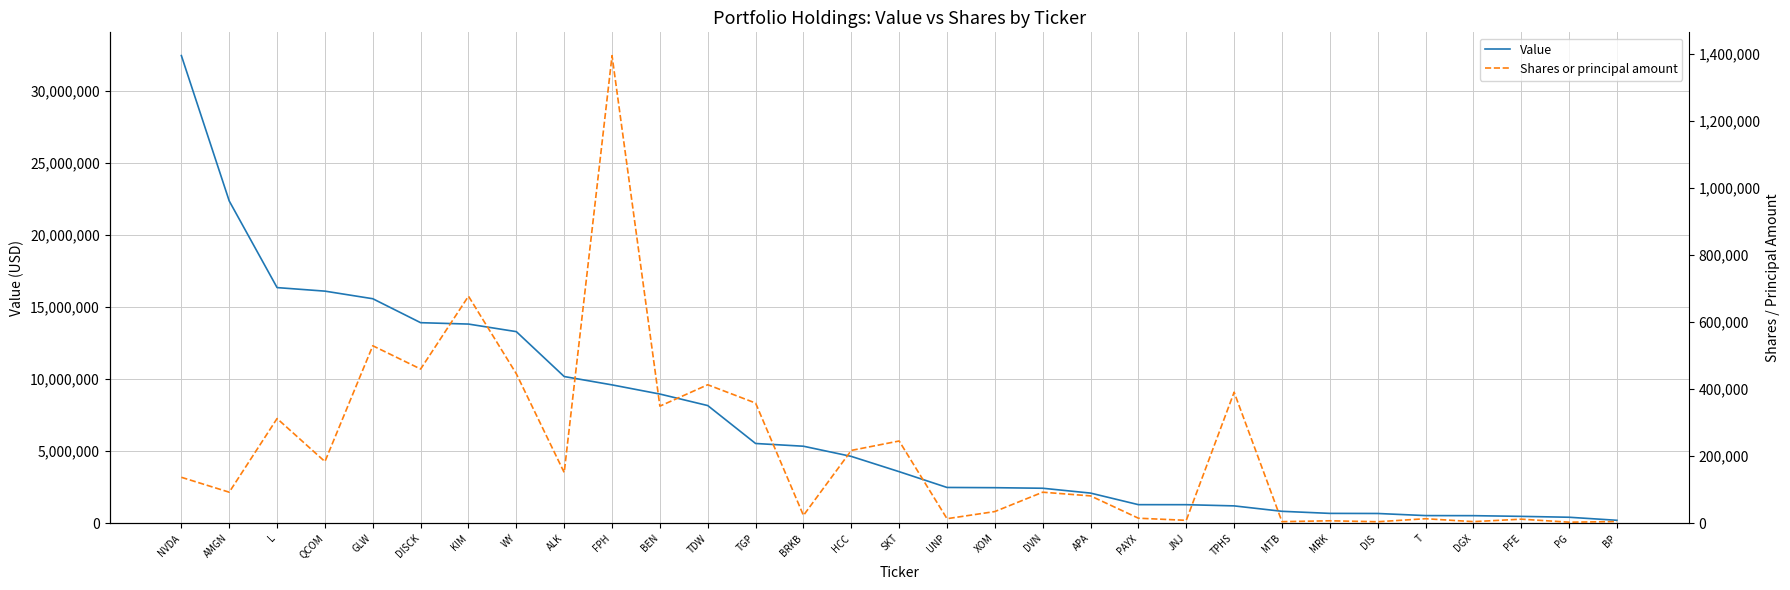

Between NVDA and DGX, which series saw the biggest shift?

Value